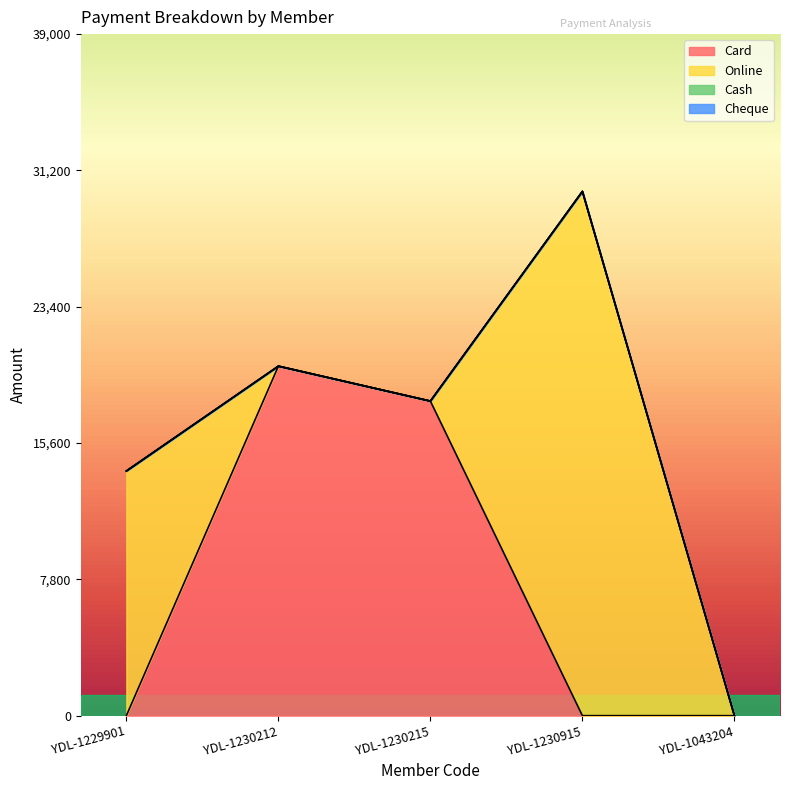

What is the label of the 2nd point from the left?

YDL-1230212